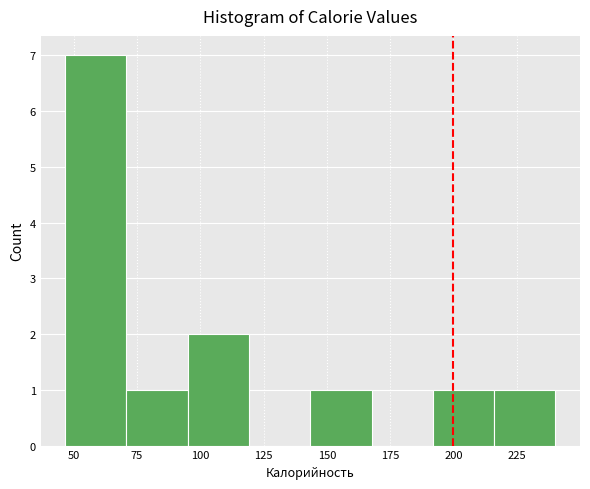

Which range on the x-axis has the tallest bar?

45 to 70